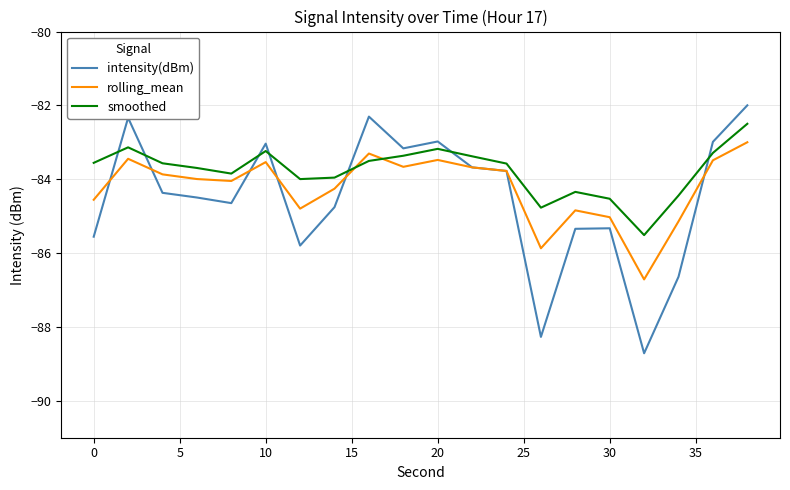

List the series in order of their peak value, highest first.

intensity(dBm), smoothed, rolling_mean